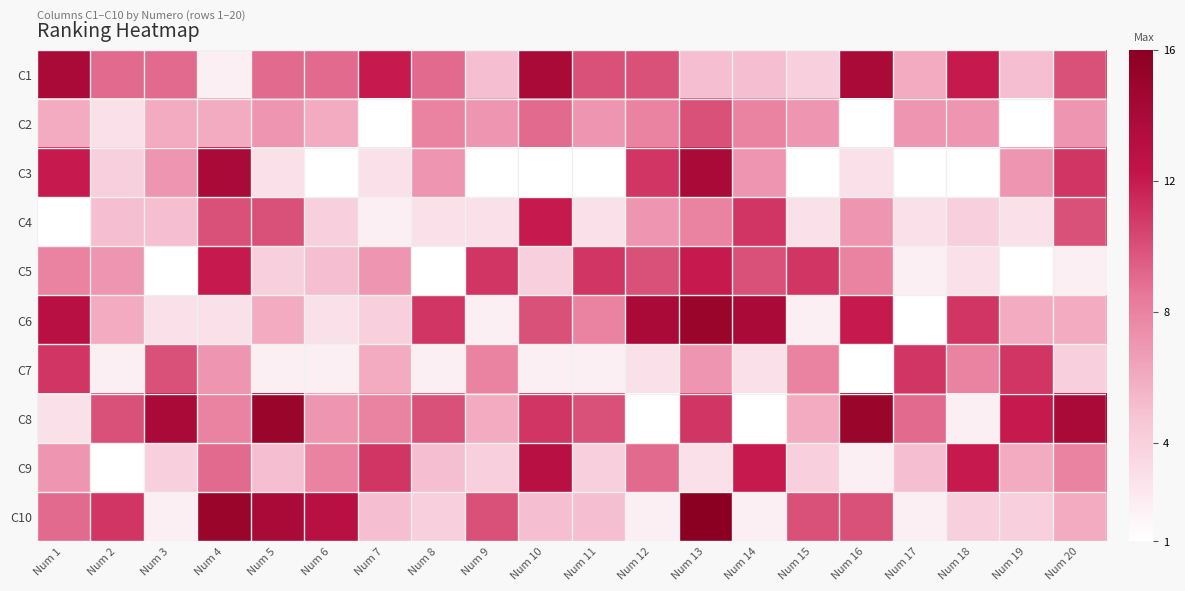

Reading left to right, what are all the values shown in this chart?

C1: Num 1=14	Num 2=9	Num 3=9	Num 4=2	Num 5=9	Num 6=9	Num 7=12	Num 8=9	Num 9=5	Num 10=14	Num 11=10	Num 12=10	Num 13=5	Num 14=5	Num 15=4	Num 16=14	Num 17=6	Num 18=12	Num 19=5	Num 20=10
C2: Num 1=6	Num 2=3	Num 3=6	Num 4=6	Num 5=7	Num 6=6	Num 7=1	Num 8=8	Num 9=7	Num 10=9	Num 11=7	Num 12=8	Num 13=10	Num 14=8	Num 15=7	Num 16=1	Num 17=7	Num 18=7	Num 19=1	Num 20=7
C3: Num 1=12	Num 2=4	Num 3=7	Num 4=14	Num 5=3	Num 6=1	Num 7=3	Num 8=7	Num 9=1	Num 10=1	Num 11=1	Num 12=11	Num 13=14	Num 14=7	Num 15=1	Num 16=3	Num 17=1	Num 18=1	Num 19=7	Num 20=11
C4: Num 1=1	Num 2=5	Num 3=5	Num 4=10	Num 5=10	Num 6=4	Num 7=2	Num 8=3	Num 9=3	Num 10=12	Num 11=3	Num 12=7	Num 13=8	Num 14=11	Num 15=3	Num 16=7	Num 17=3	Num 18=4	Num 19=3	Num 20=10
C5: Num 1=8	Num 2=7	Num 3=1	Num 4=12	Num 5=4	Num 6=5	Num 7=7	Num 8=1	Num 9=11	Num 10=4	Num 11=11	Num 12=10	Num 13=12	Num 14=10	Num 15=11	Num 16=8	Num 17=2	Num 18=3	Num 19=1	Num 20=2
C6: Num 1=13	Num 2=6	Num 3=3	Num 4=3	Num 5=6	Num 6=3	Num 7=4	Num 8=11	Num 9=2	Num 10=10	Num 11=8	Num 12=14	Num 13=15	Num 14=14	Num 15=2	Num 16=12	Num 17=1	Num 18=11	Num 19=6	Num 20=6
C7: Num 1=11	Num 2=2	Num 3=10	Num 4=7	Num 5=2	Num 6=2	Num 7=6	Num 8=2	Num 9=8	Num 10=2	Num 11=2	Num 12=3	Num 13=7	Num 14=3	Num 15=8	Num 16=1	Num 17=11	Num 18=8	Num 19=11	Num 20=4
C8: Num 1=3	Num 2=10	Num 3=14	Num 4=8	Num 5=15	Num 6=7	Num 7=8	Num 8=10	Num 9=6	Num 10=11	Num 11=10	Num 12=1	Num 13=11	Num 14=1	Num 15=6	Num 16=15	Num 17=9	Num 18=2	Num 19=12	Num 20=14
C9: Num 1=7	Num 2=1	Num 3=4	Num 4=9	Num 5=5	Num 6=8	Num 7=11	Num 8=5	Num 9=4	Num 10=13	Num 11=4	Num 12=9	Num 13=3	Num 14=12	Num 15=4	Num 16=2	Num 17=5	Num 18=12	Num 19=6	Num 20=8
C10: Num 1=9	Num 2=11	Num 3=2	Num 4=15	Num 5=14	Num 6=13	Num 7=5	Num 8=4	Num 9=10	Num 10=5	Num 11=5	Num 12=2	Num 13=16	Num 14=2	Num 15=10	Num 16=10	Num 17=2	Num 18=4	Num 19=4	Num 20=6